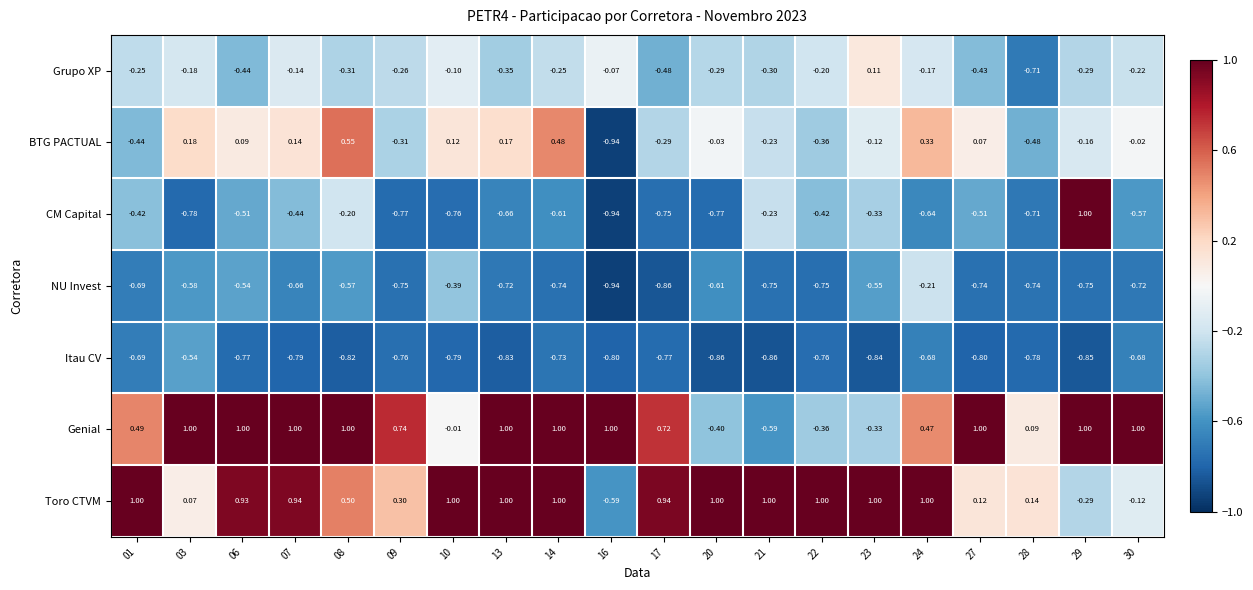

Rank the series at 27 from highest to lowest value.

Genial, Toro CTVM, BTG PACTUAL, Grupo XP, CM Capital, NU Invest, Itau CV